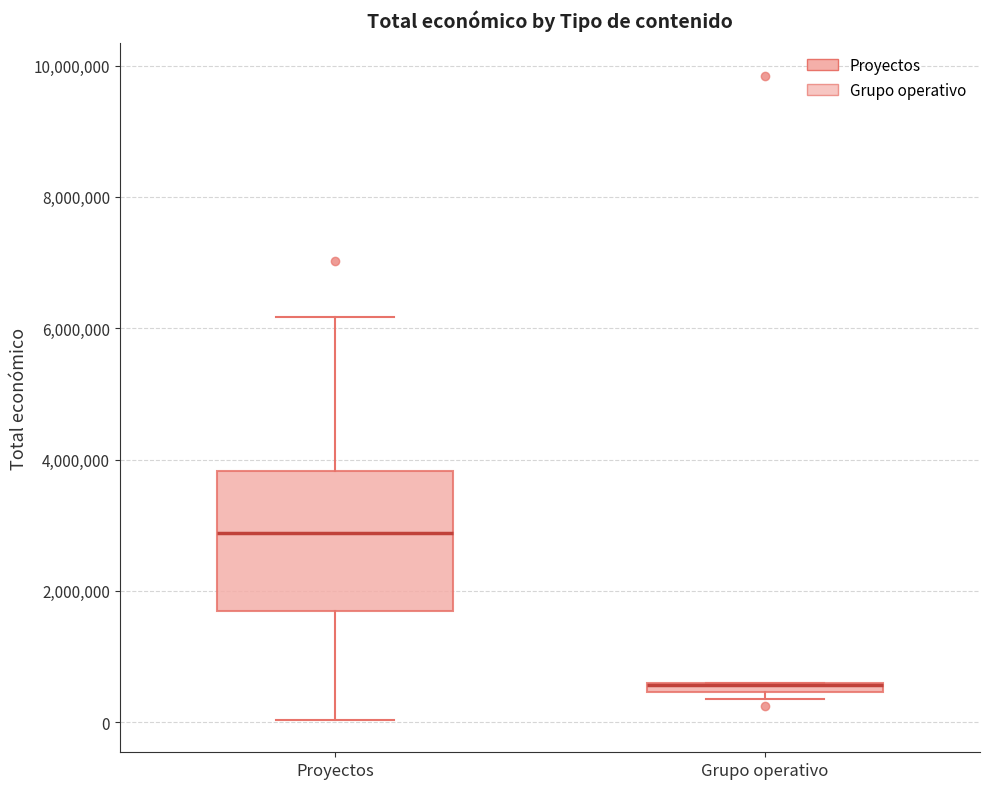

Where is the lower edge of the box for Grupo operativo on the y-axis? The values are not printed on the chart, so give them approximately, as read against the axis.

400000